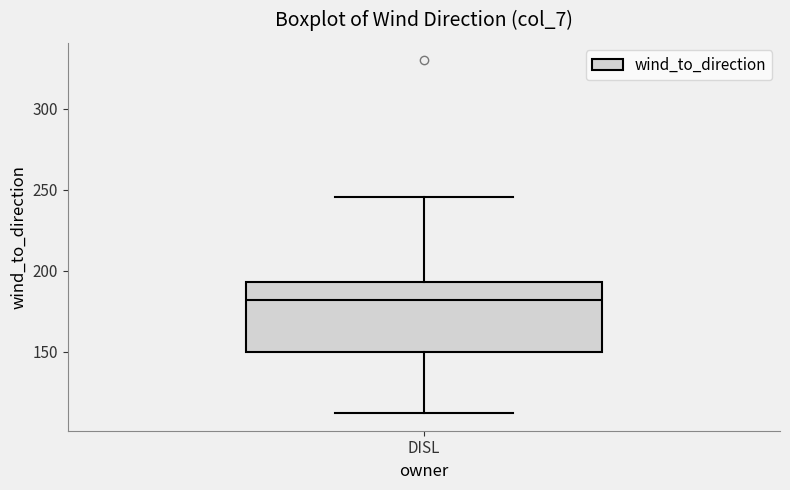

Transcribe this box plot: give where the median line is, the range the box spans, and where the two whiskers end, as read against the y-axis. The values are not printed on the chart, so give them approximately, as read against the axis.

median 180, box 150 to 195, whiskers 110 to 245